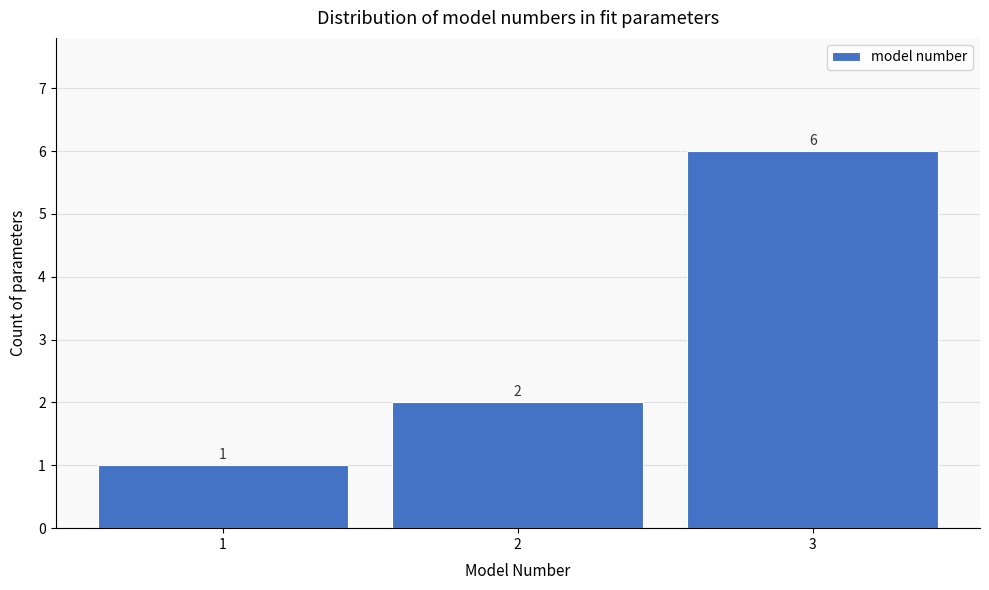

Reading left to right, transcribe this chart: for each bar, give the range it covers on the x-axis and its height.

0.5 to 1.5: 1
1.5 to 2.5: 2
2.5 to 3.5: 6